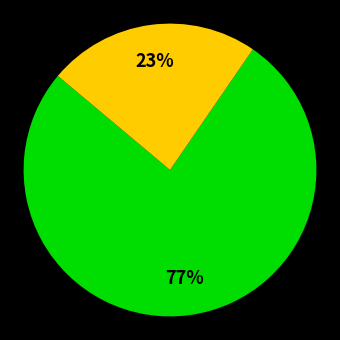

How many slices are in this pie chart?

2